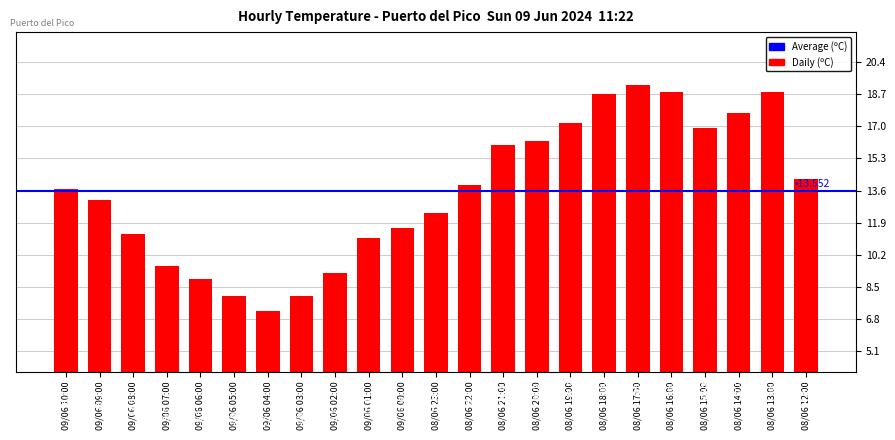

Approximately how many times larger is the value at 08/06 13:00 compared to 08/06 20:00?

1.2